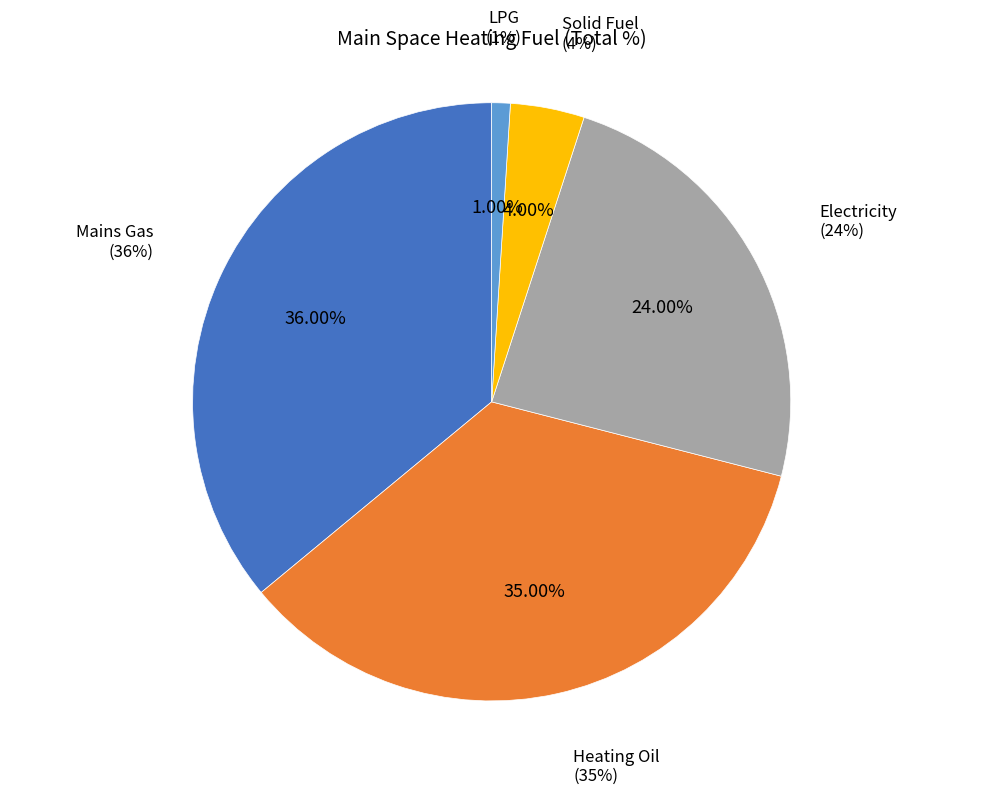

Is it true that Solid Fuel is 4% of the pie?

True